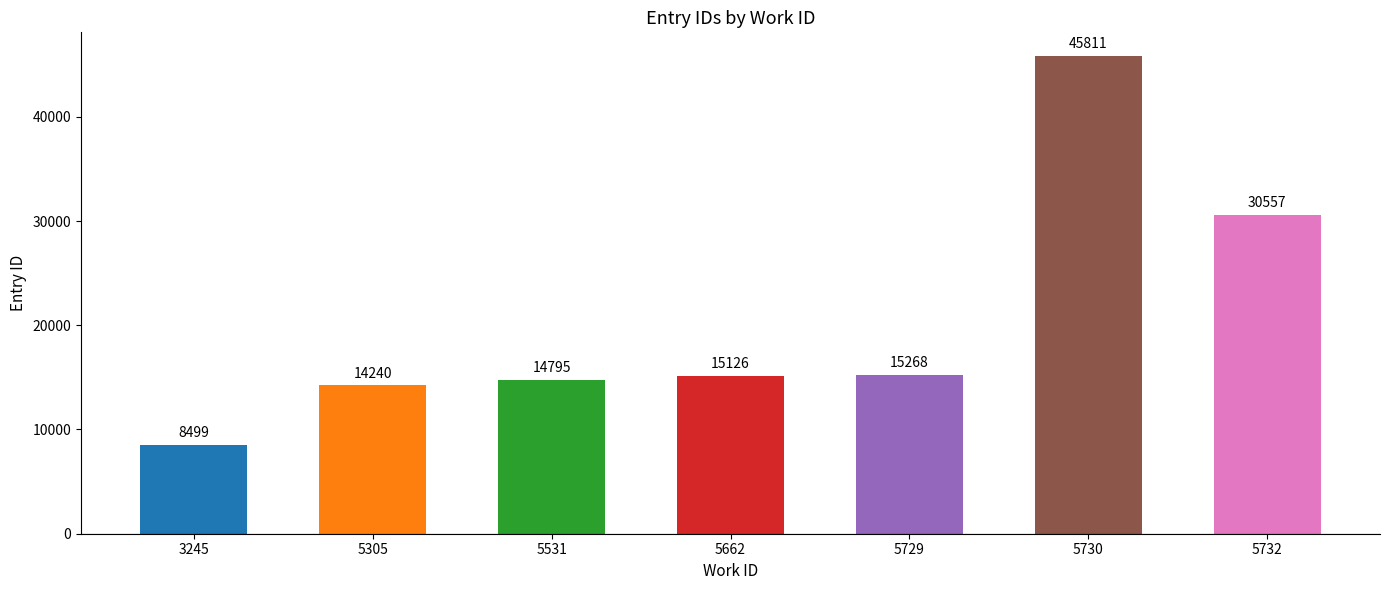

At which category does the chart reach its minimum across all series?

3245